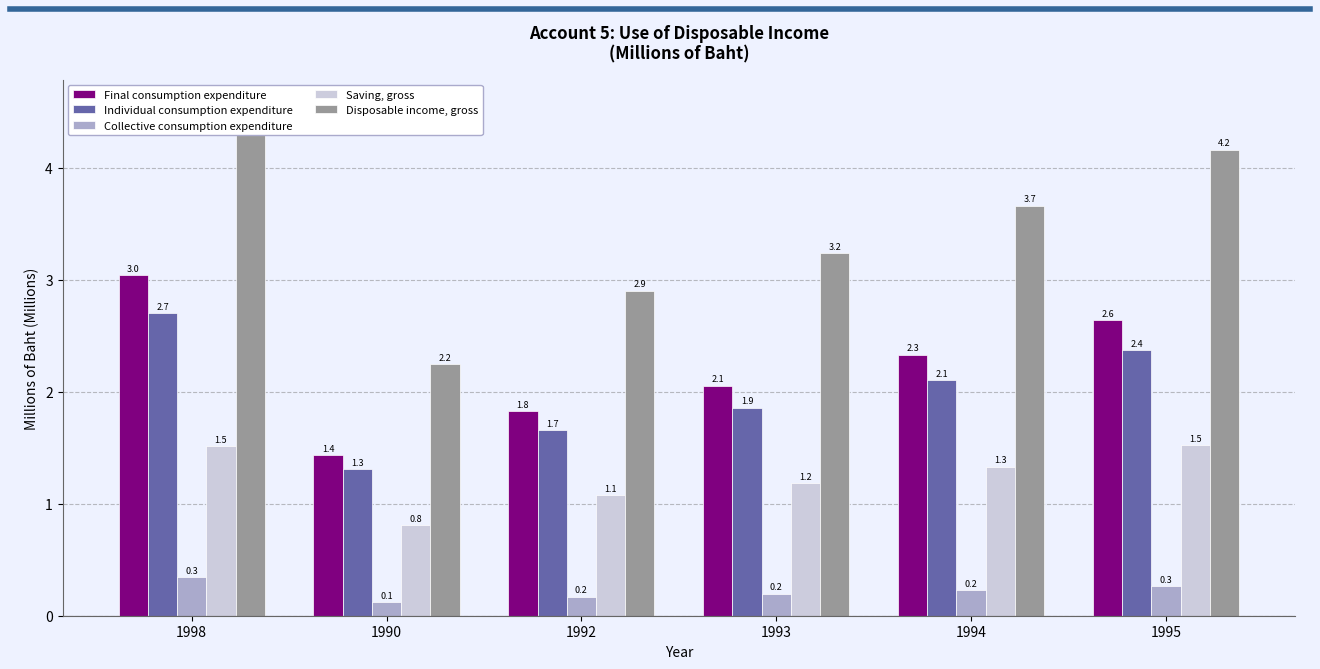

What is the highest value of the Individual consumption expenditure series?

2.7